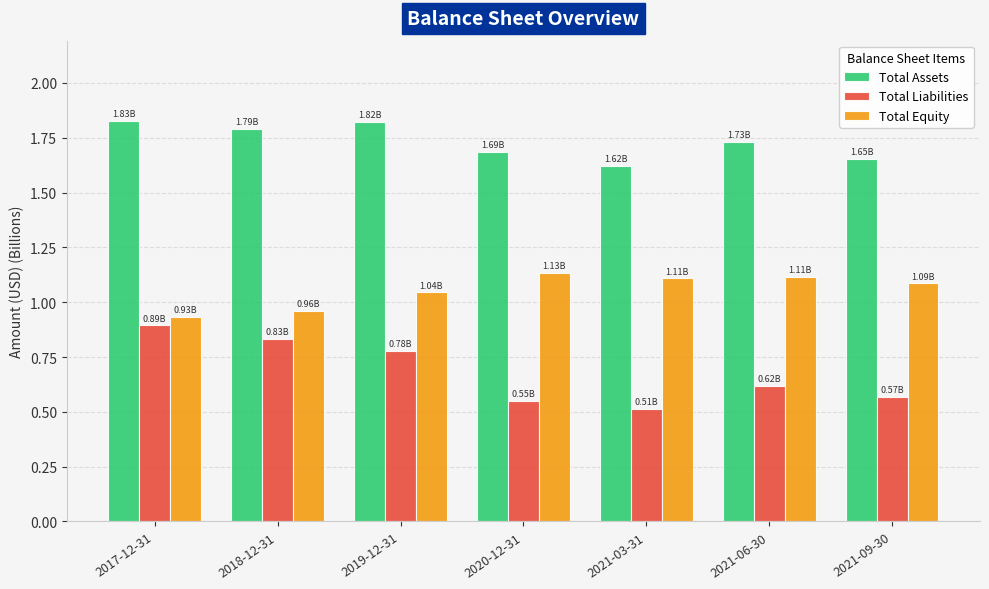

The value of Total Equity at 2017-12-31 is 0.9. True or false?

True